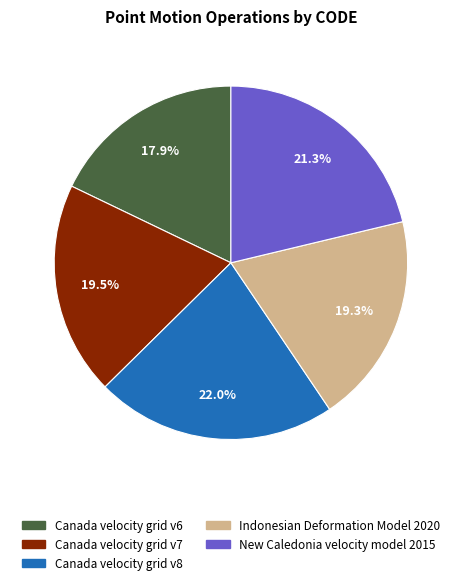

To the nearest percent, what is the difference between the largest and smallest slice percentages?

4%